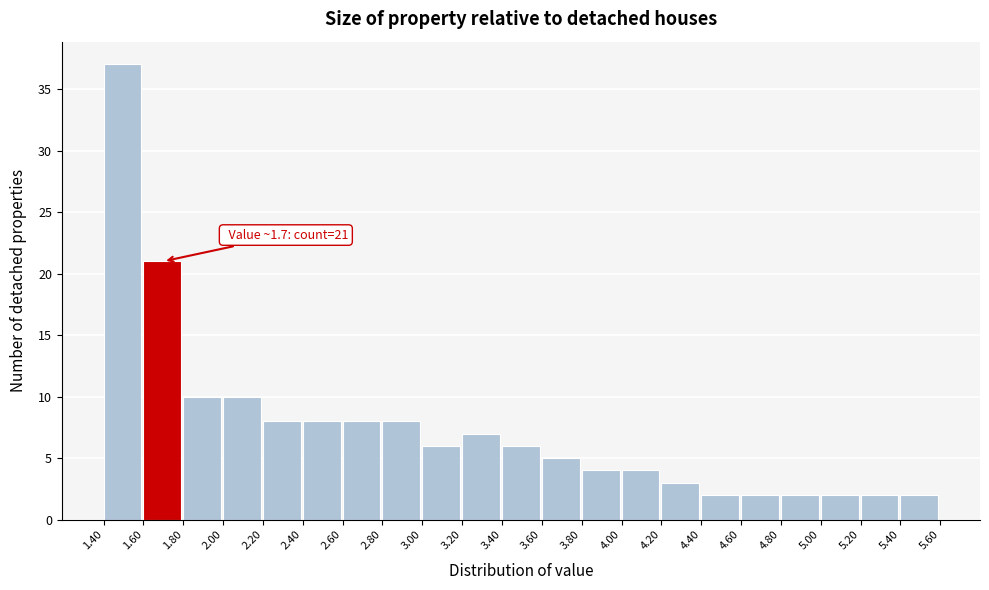

Over which range of the x-axis is the bar tallest?

1.40 to 1.60